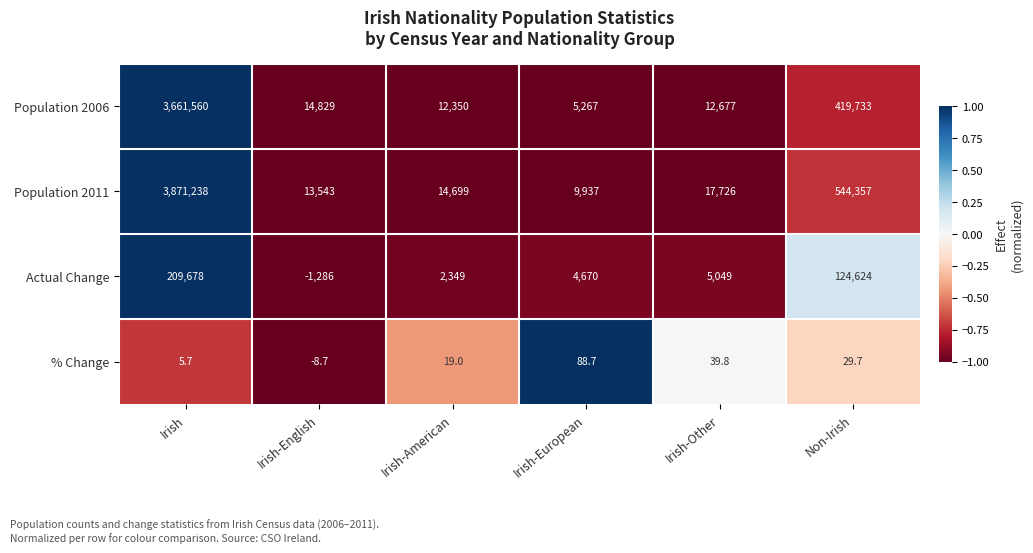

What is the highest value of the % Change series?

88.7